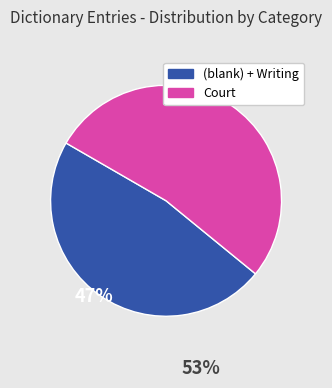

Which category has the smallest portion of the pie?

(blank) + Writing